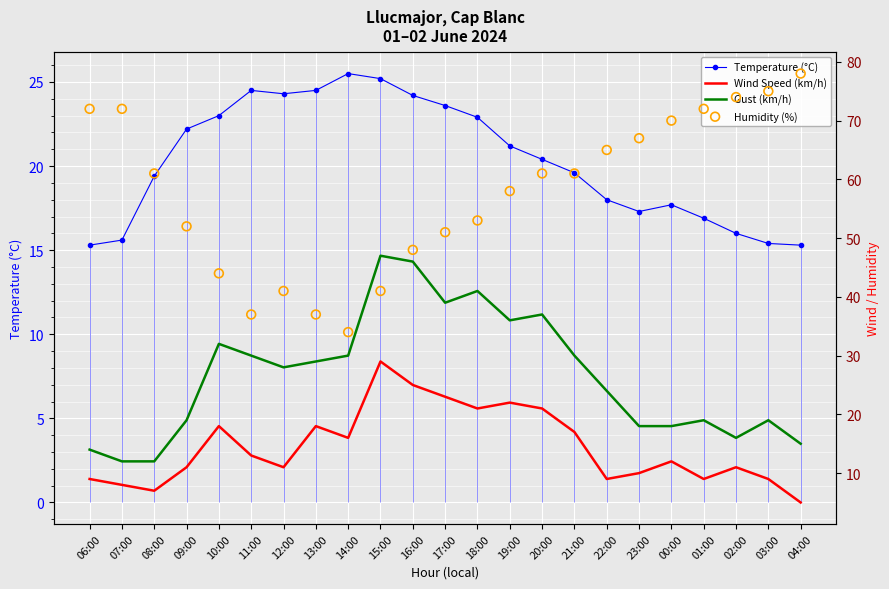

Which series contains the lowest Y value?

Wind Speed (km/h)